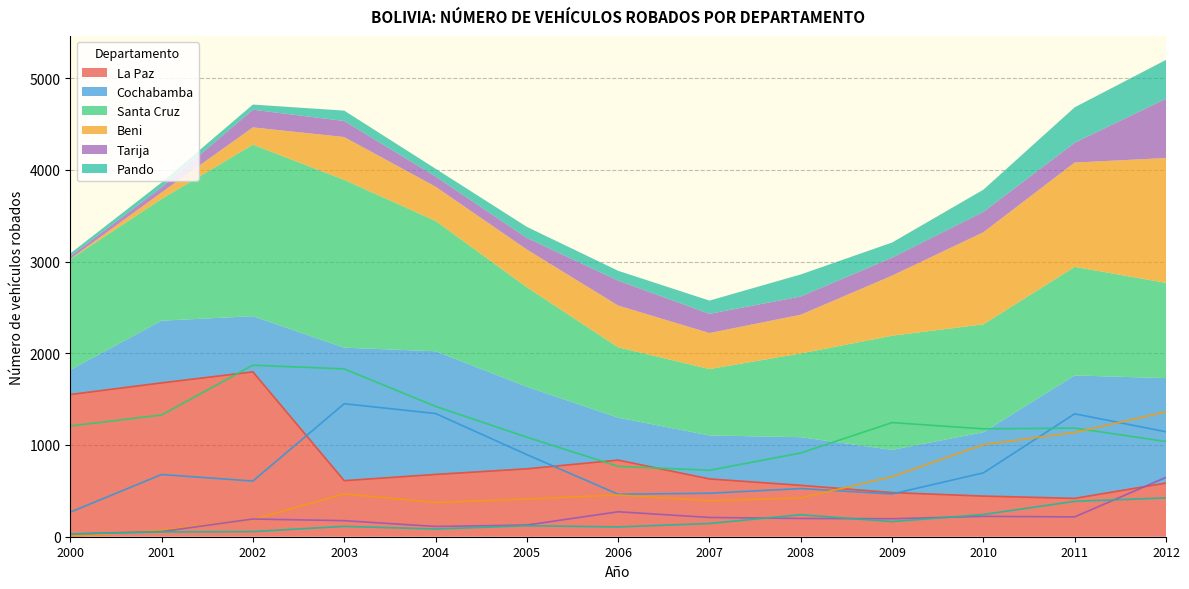

What is the difference between the maximum and second lowest values in the Pando series?

371